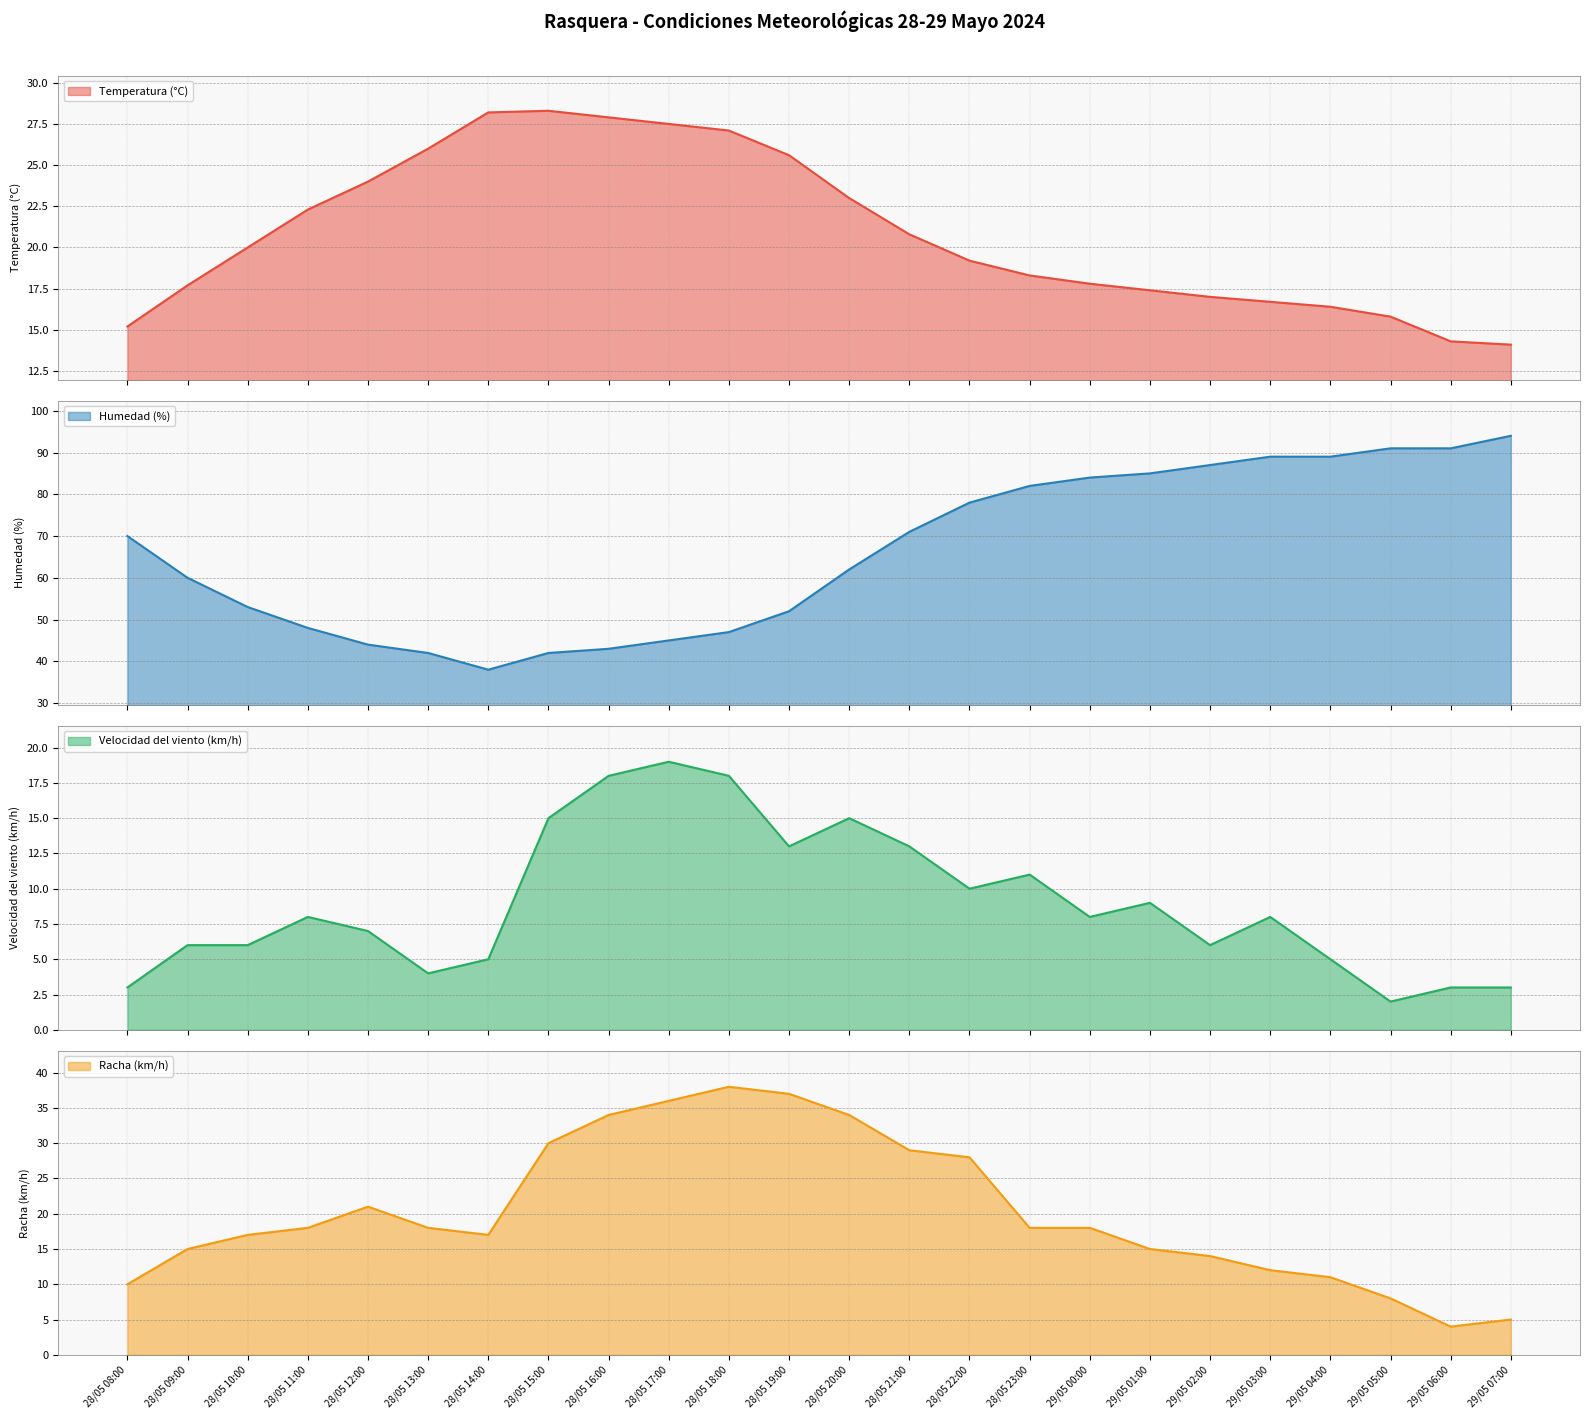

True or false: Humedad (%) and Racha (km/h) intersect in this chart.

False